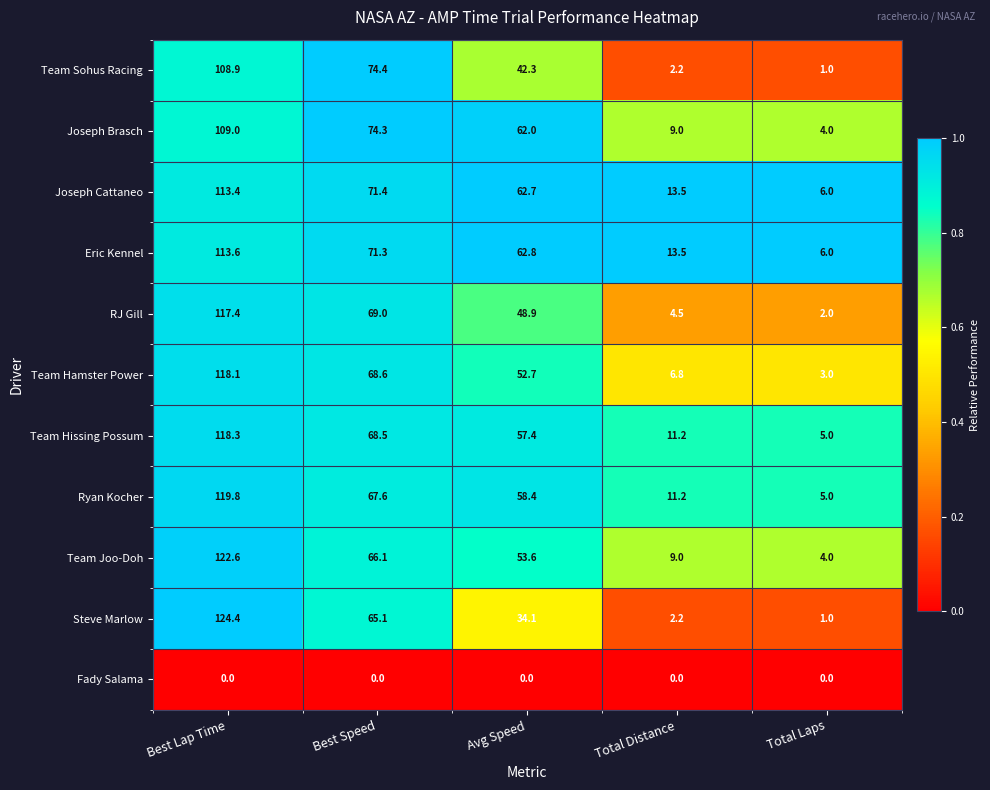

Which label corresponds to the largest value in the chart?

Best Lap Time